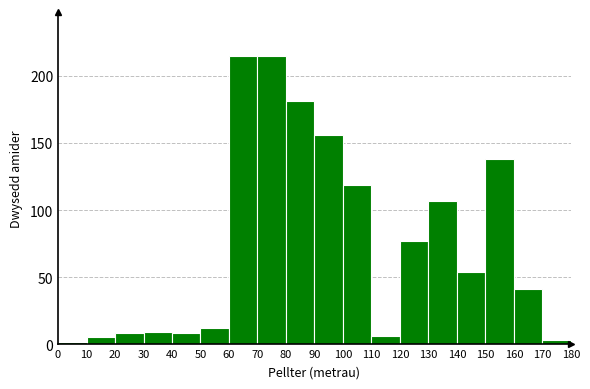

Reading left to right, list all the values displayed in this chart.

2	5	8	9	8	12	215	215	181	156	119	6	77	107	54	138	41	3